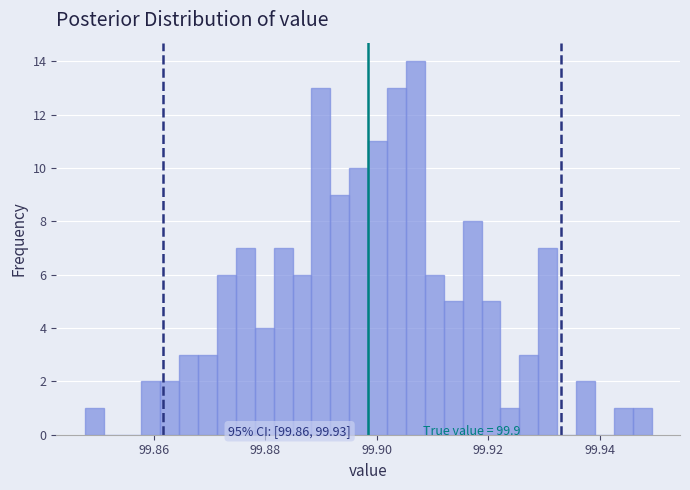

Around what value on the x-axis is the tallest bar? Give the approximate position of its centre, as read against the axis.

99.906